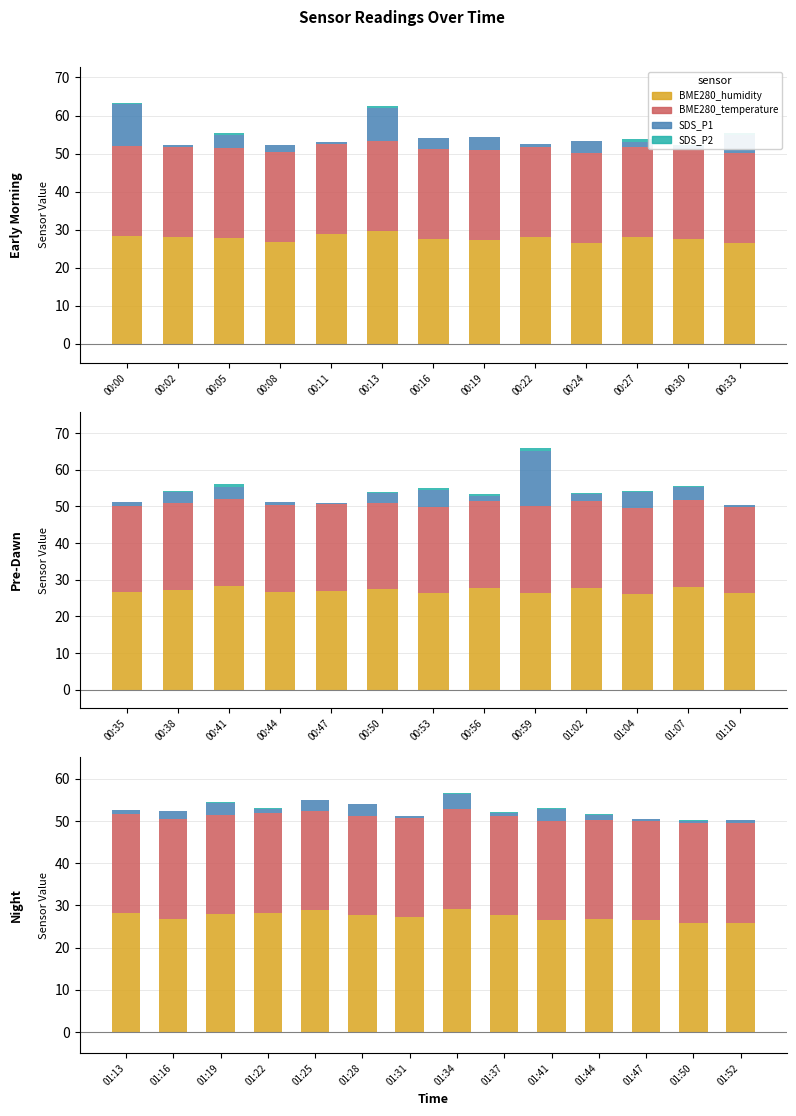

What are all the series names shown in the legend?

BME280_humidity, BME280_temperature, SDS_P1, SDS_P2